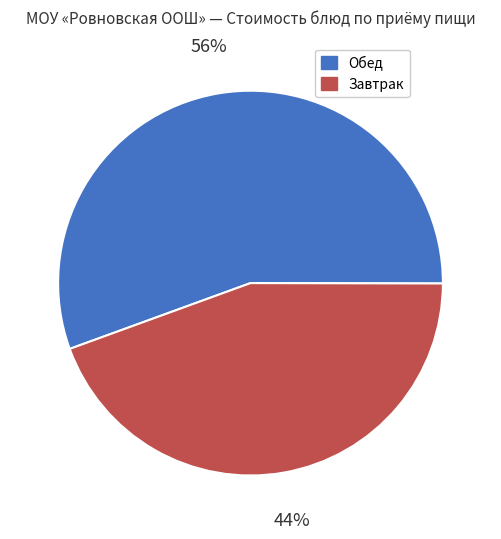

Which has a higher value, Завтрак or Обед?

Обед